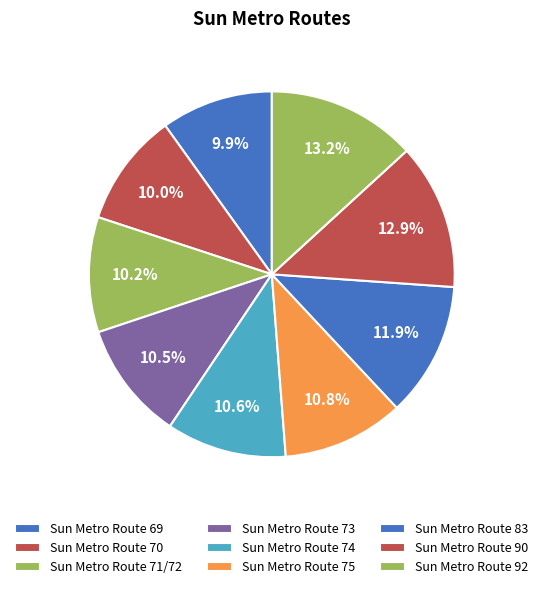

How many slices are in this pie chart?

9